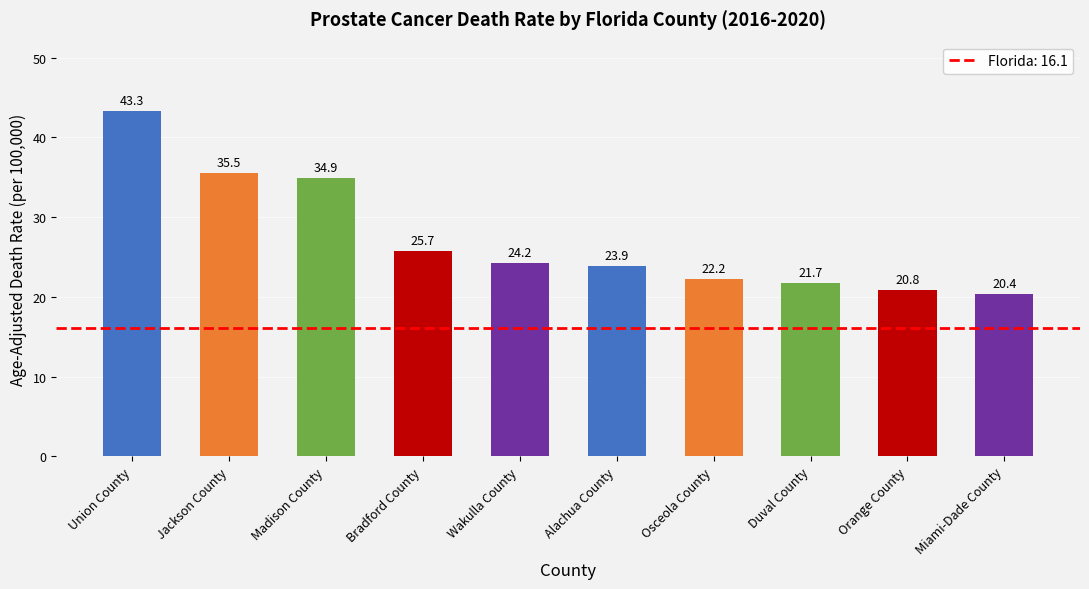

What is the value of the 1st bar from the left?

43.3